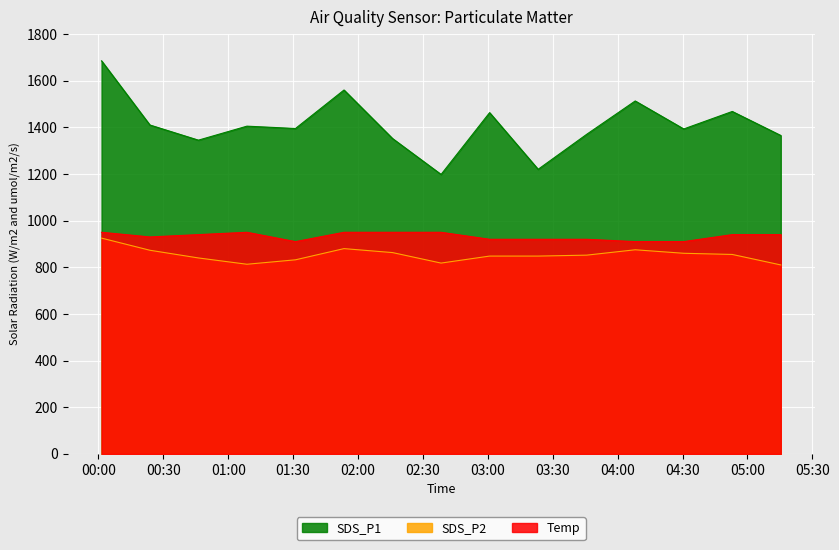

At how many categories does at least one series exceed 1439?

5